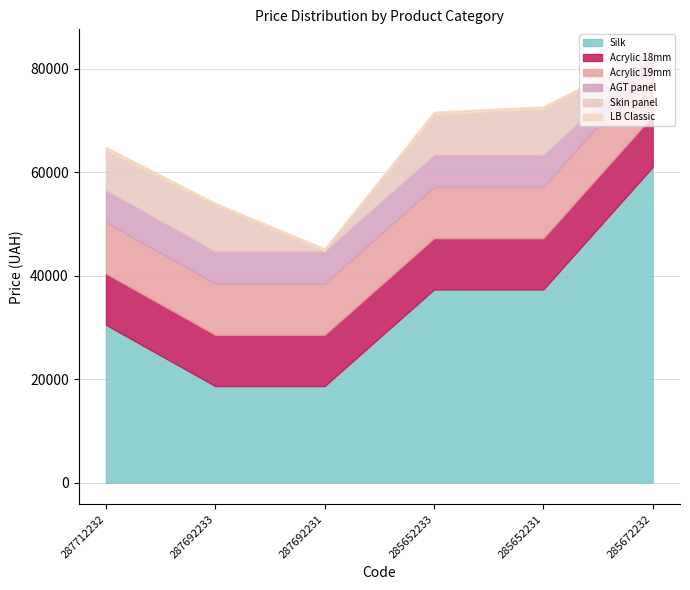

True or false: Silk has more than 2 interior local peaks.

False